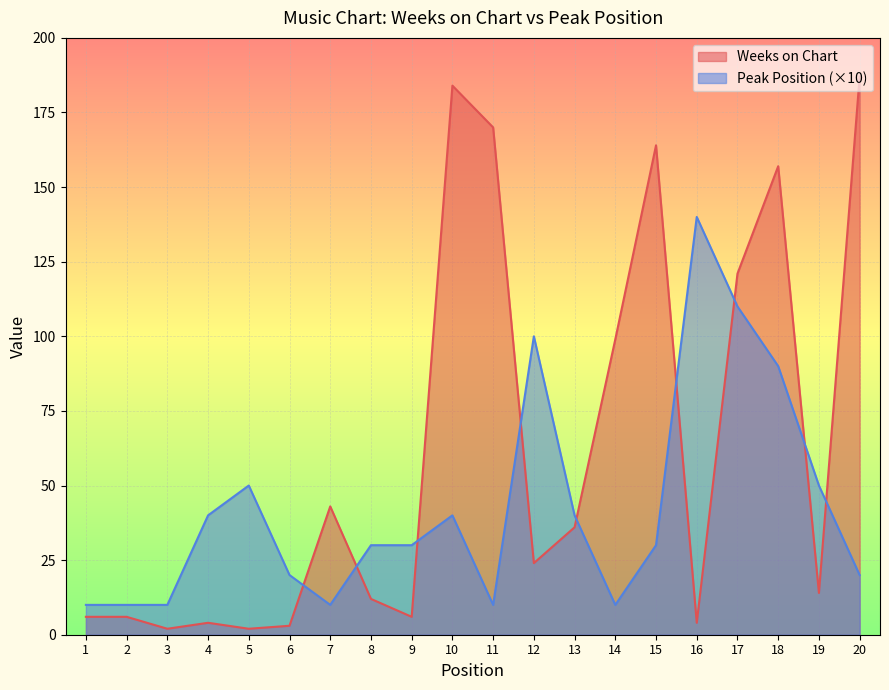

How many lines are shown in the chart?

2